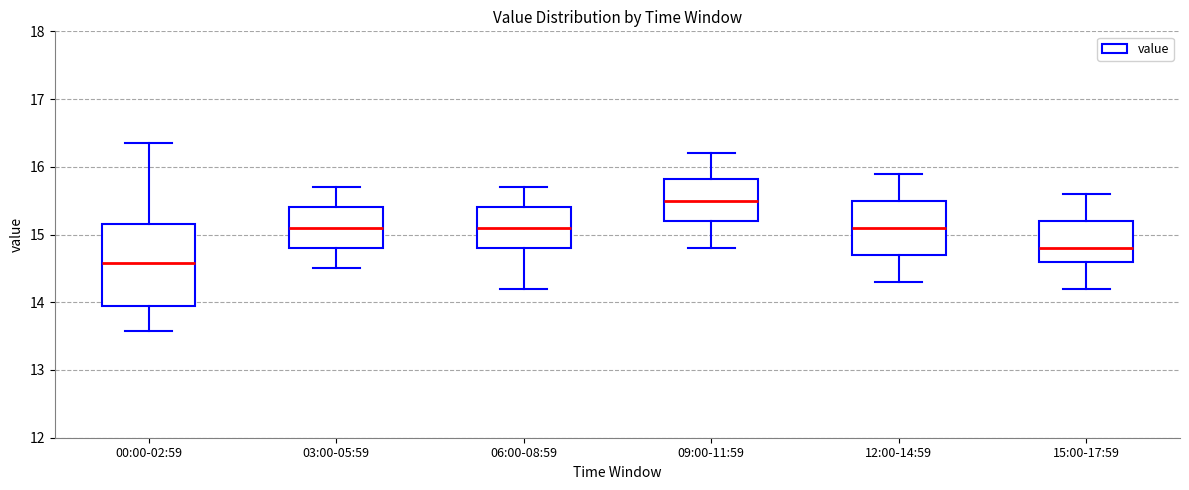

Which box has the highest median line?

09:00-11:59